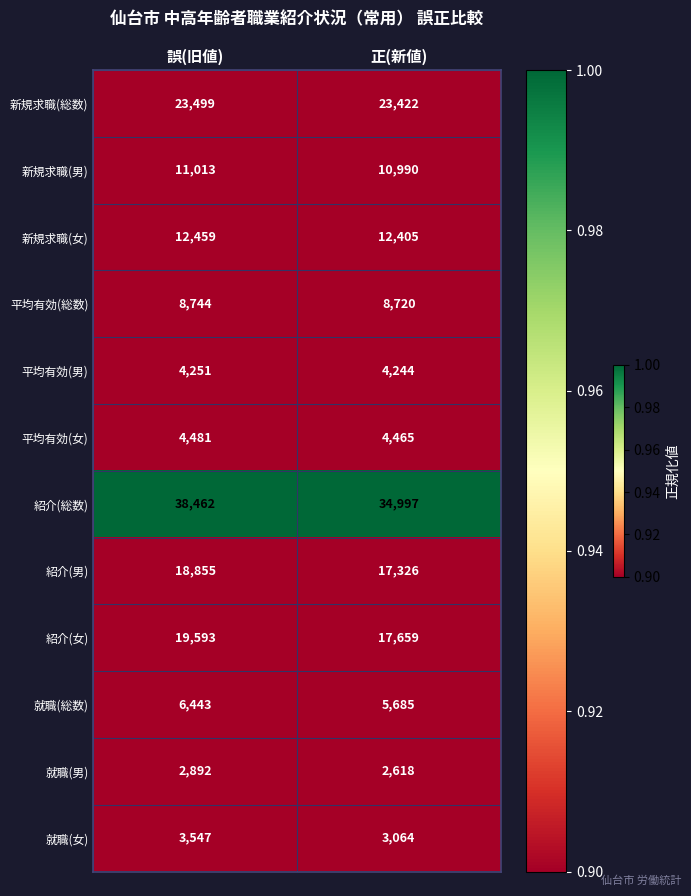

What is the total value across all series at 正(新値)?

145595